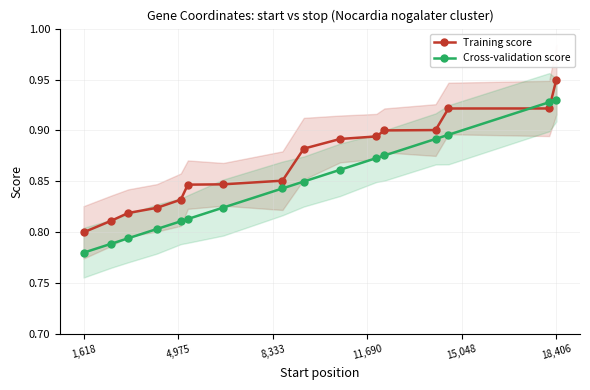

True or false: Training score has more than 2 interior local peaks.

False